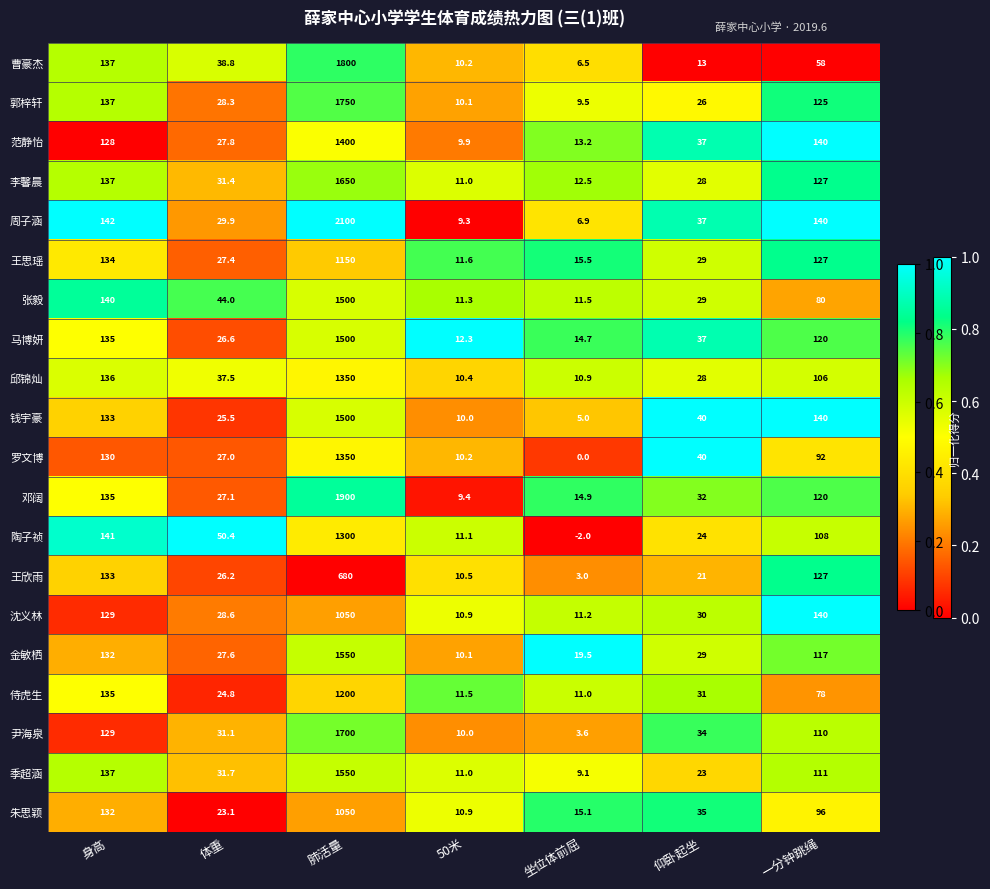

Where does the 朱思颖 series first go above 35?

身高